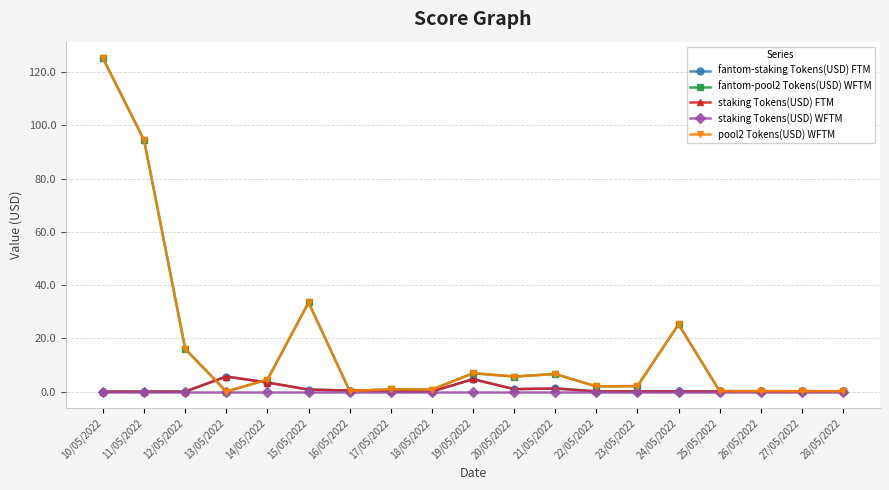

What is the label of the 4th point from the right?

25/05/2022